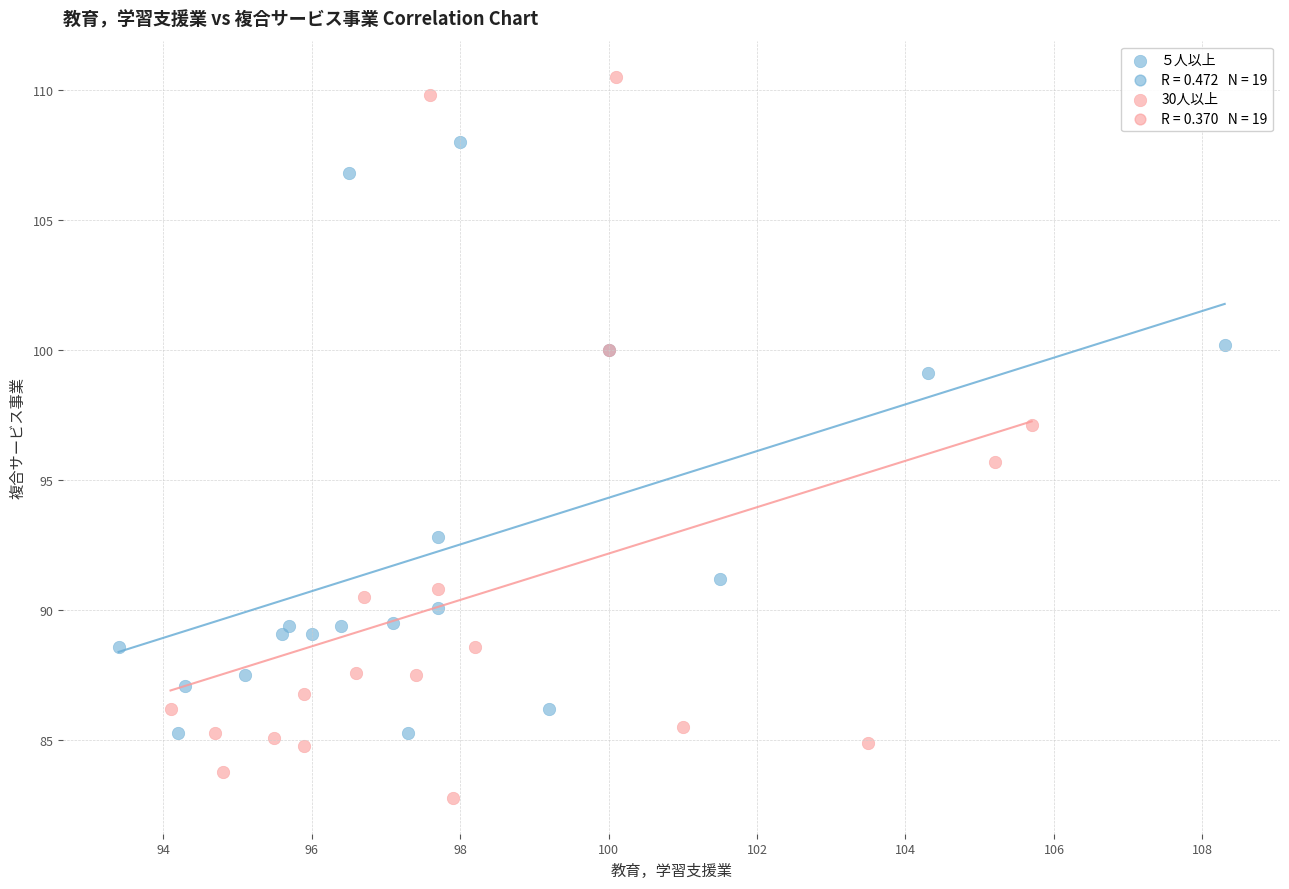

Which series reaches the minimum Y coordinate?

30人以上